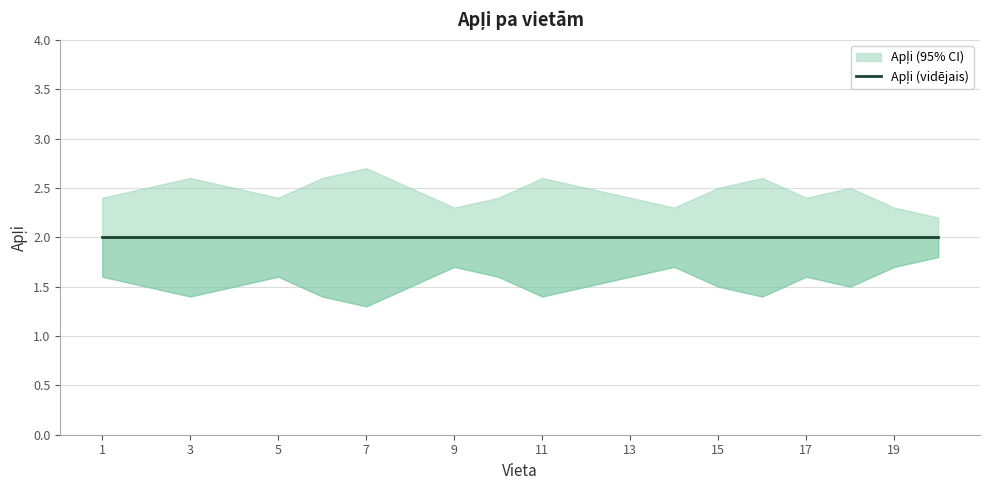

Which has a higher value, 19 or 7?

19